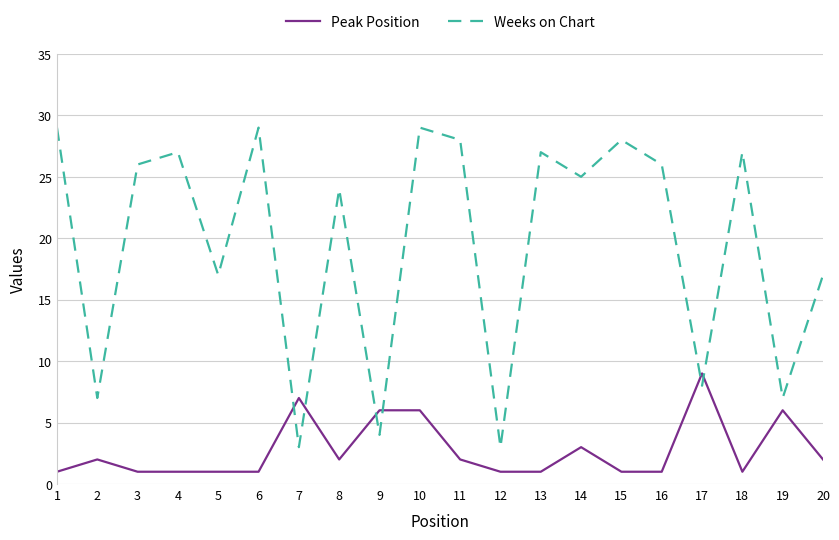

How many times do Peak Position and Weeks on Chart cross each other?

6